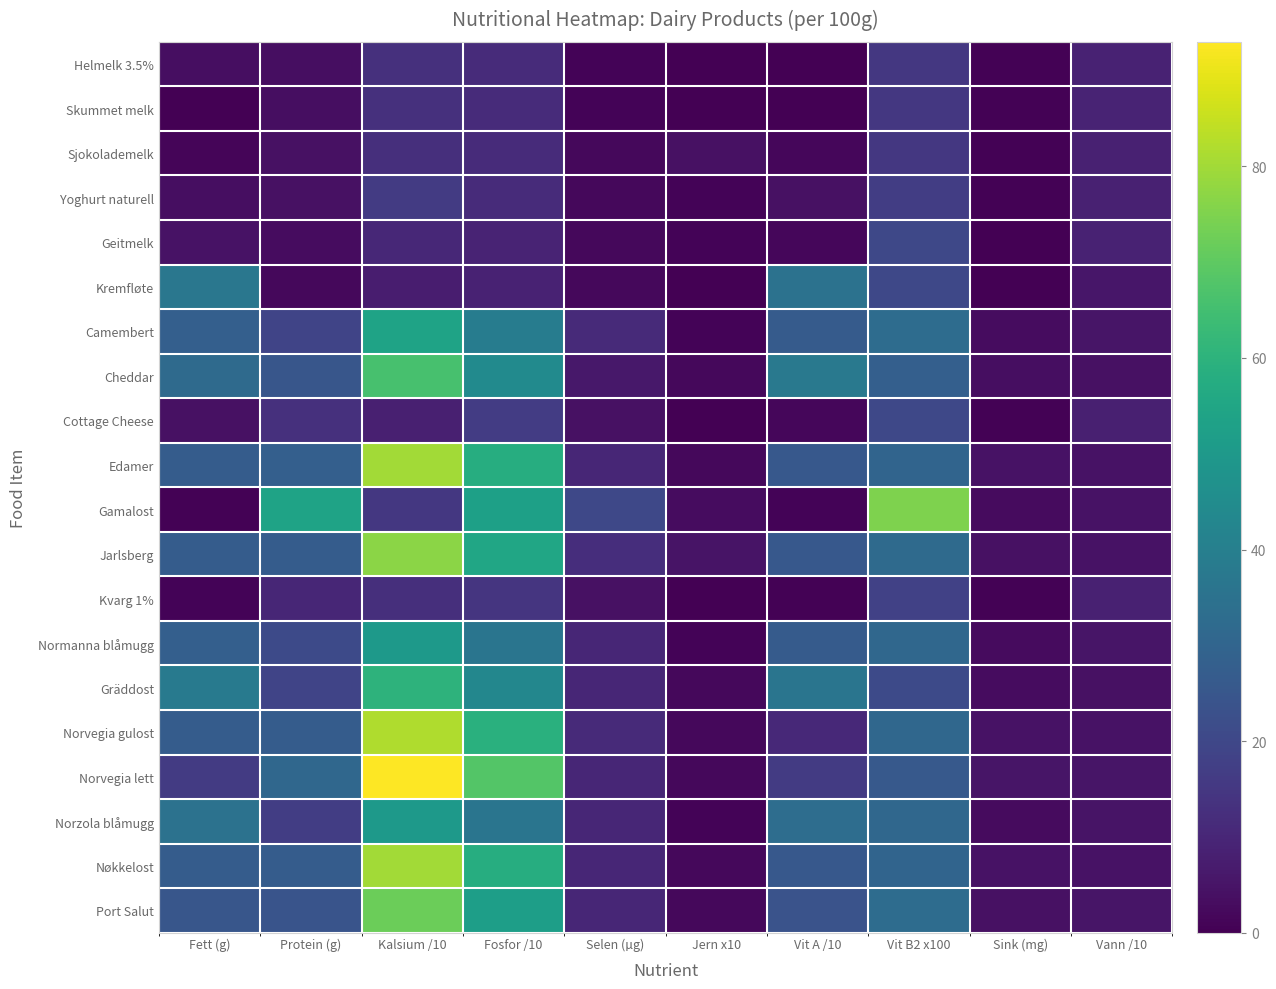

How many categories are shown in the chart?

10